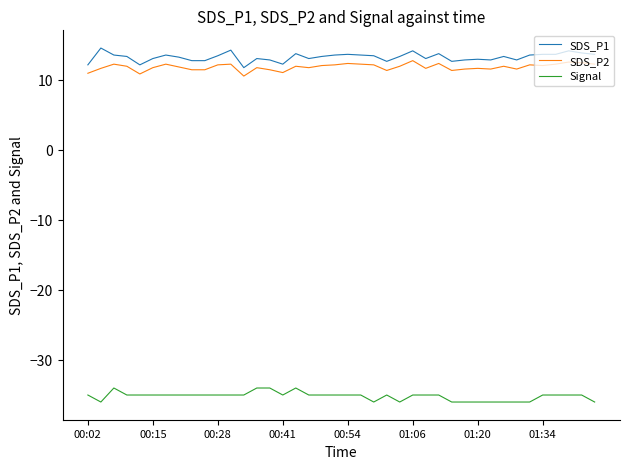

True or false: SDS_P2 and SDS_P1 cross at least once.

False